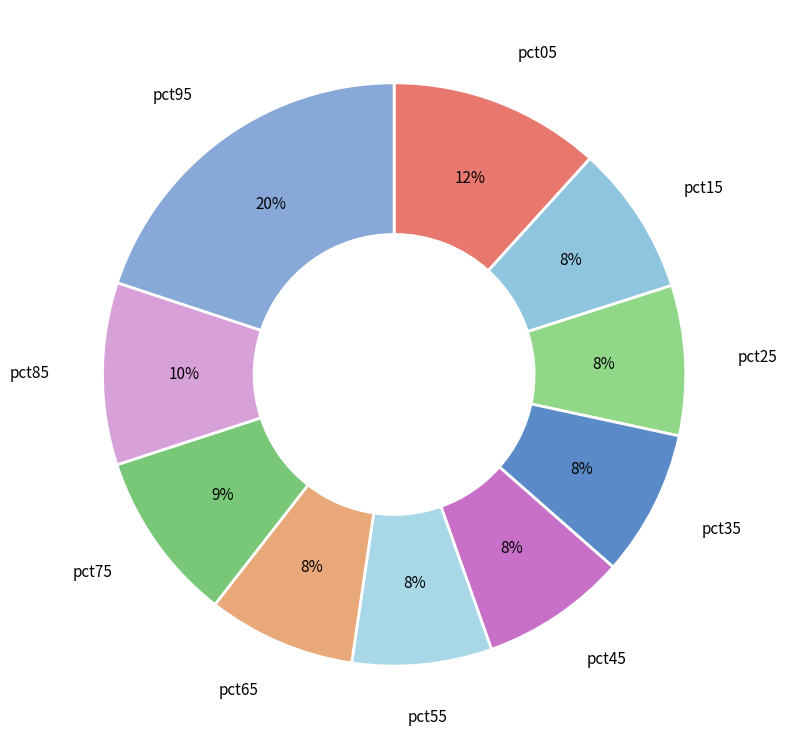

What is the largest slice in the pie chart?

pct95